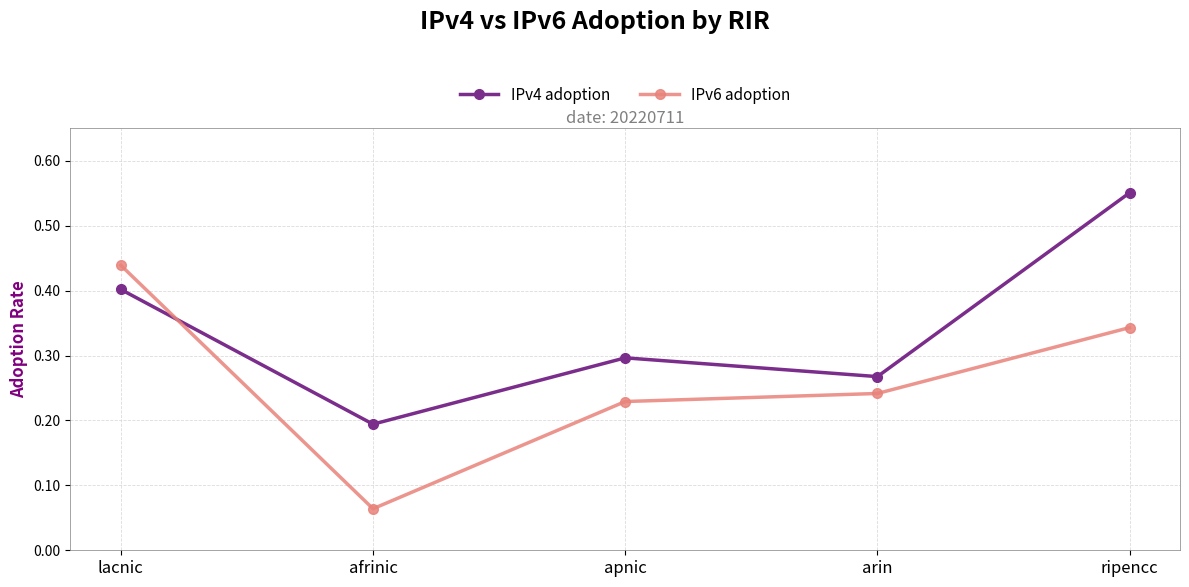

Rank the series at apnic from highest to lowest value.

IPv4 adoption, IPv6 adoption